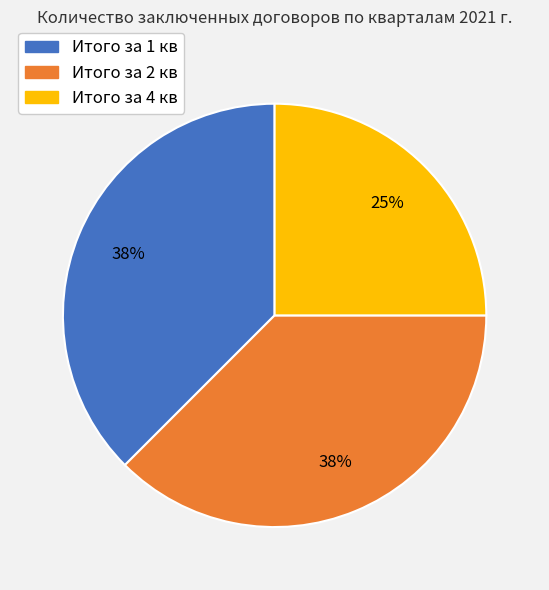

Is there a majority slice in this chart?

No